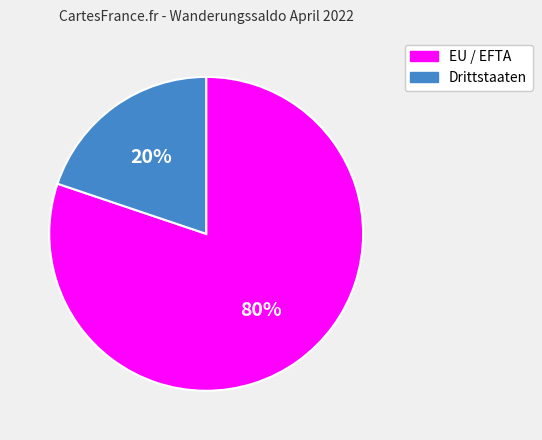

Which has a higher value, EU / EFTA or Drittstaaten?

EU / EFTA